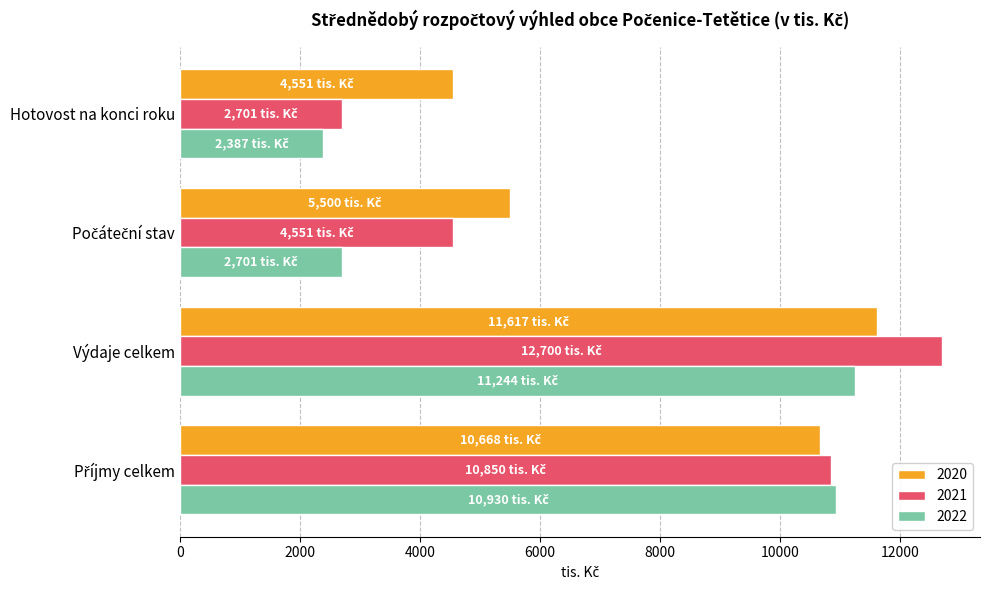

Which series has the widest spread of values?

2021